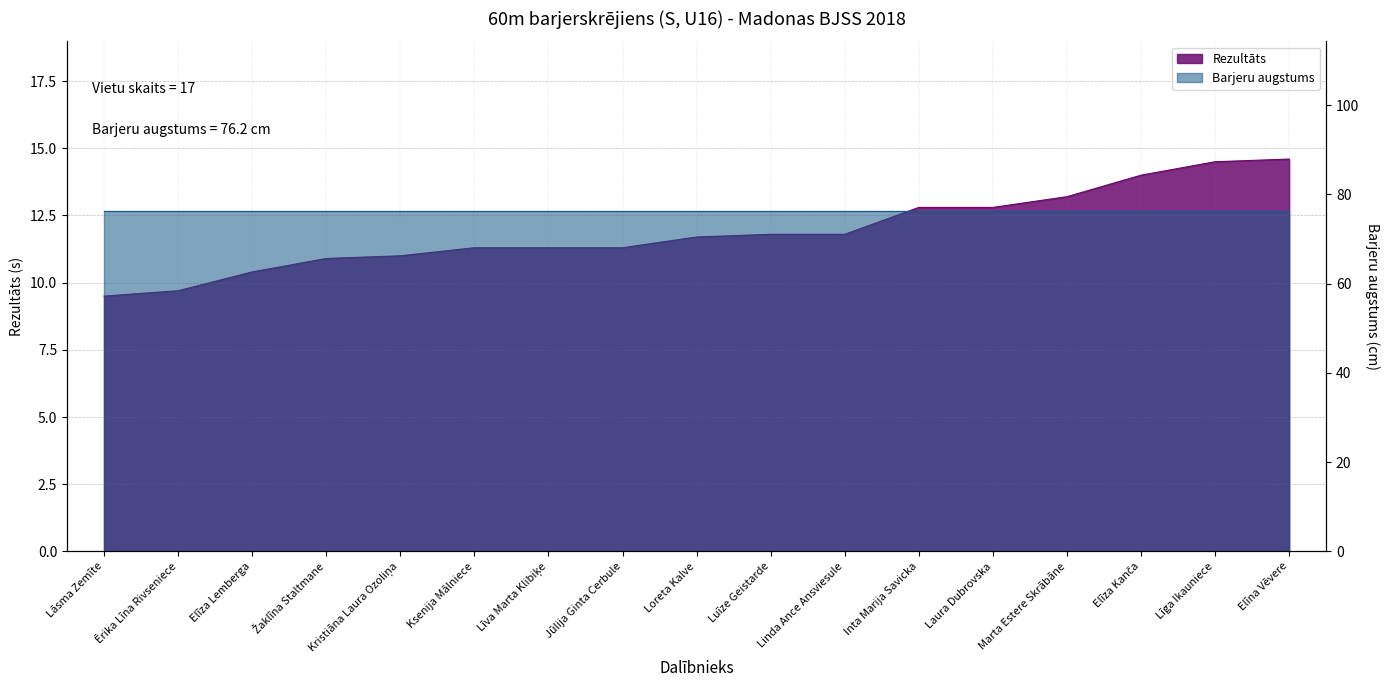

How many data points are above 11?

12